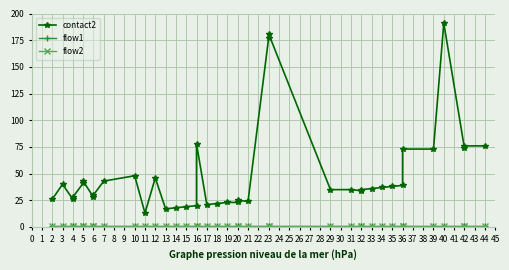

What are all the series names shown in the legend?

contact2, flow1, flow2